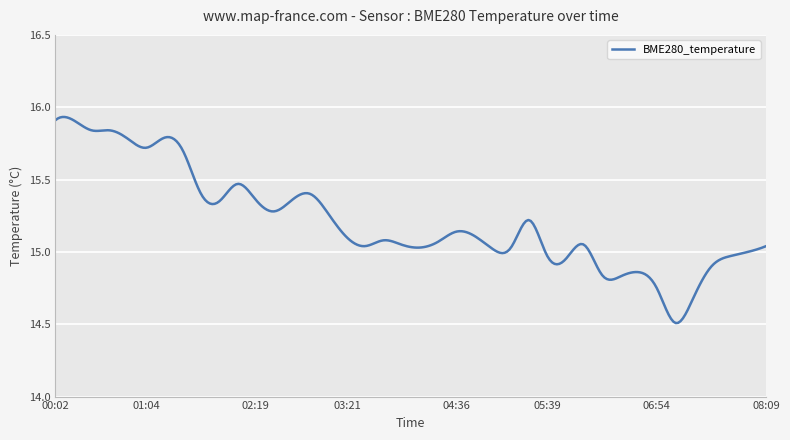

What is the difference between the maximum and minimum values?

1.4